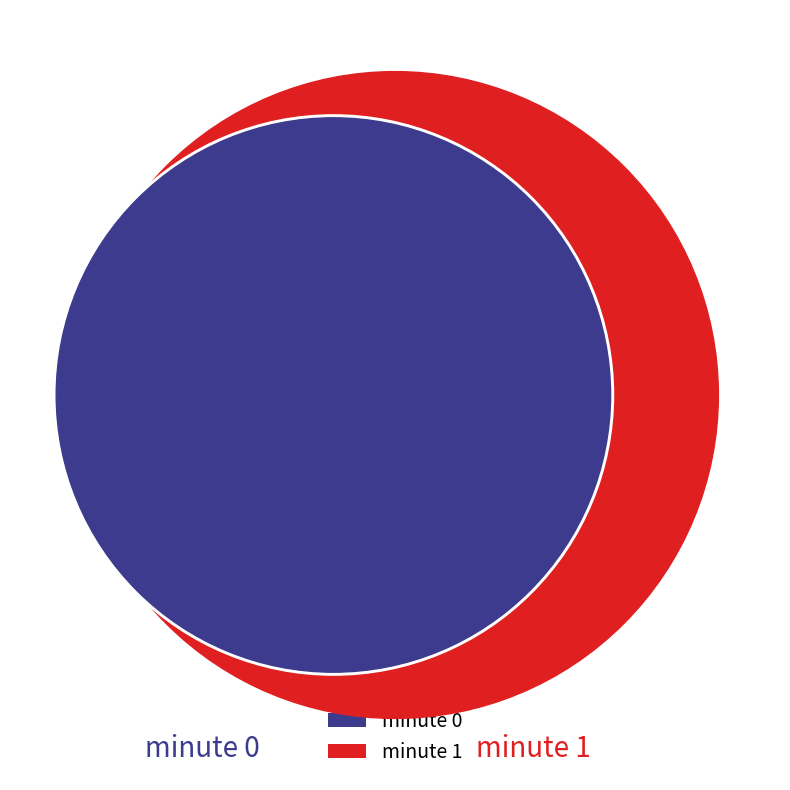

Between minute 1 and minute 0, which is larger?

minute 0